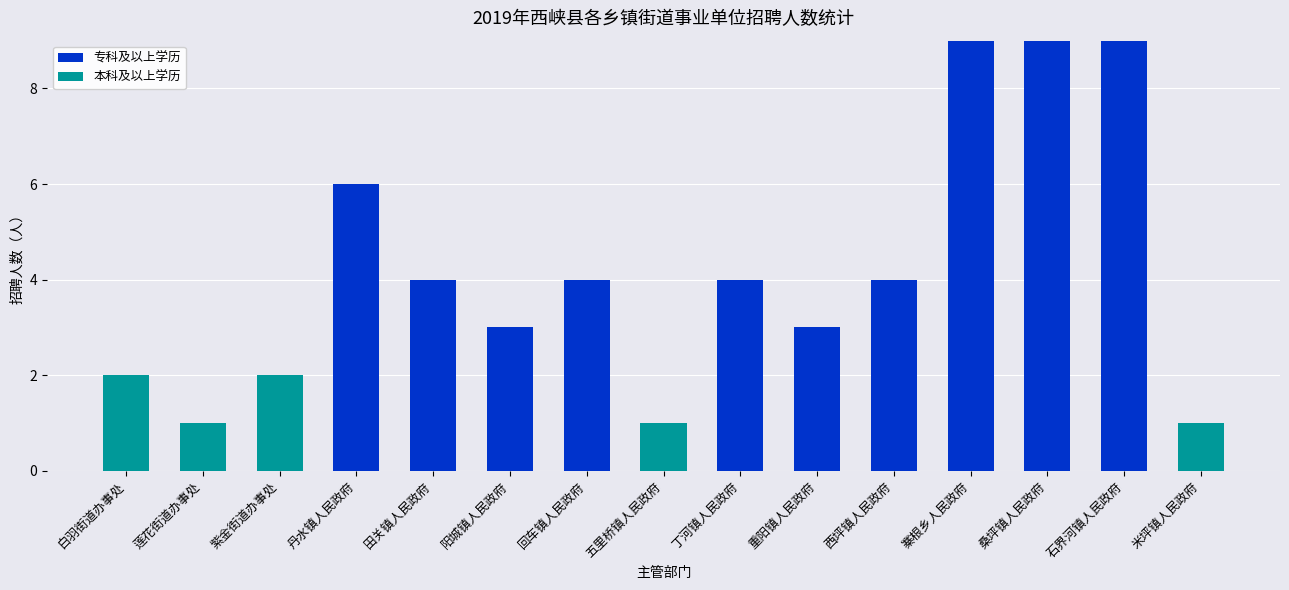

What is the total value across all series at 寨根乡人民政府?

9